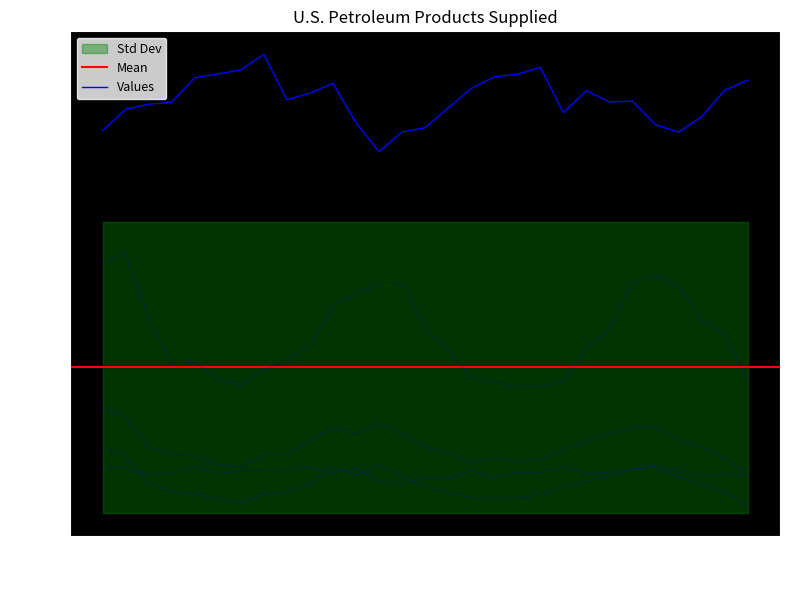

What is the total value across all series at 23?

14223.8